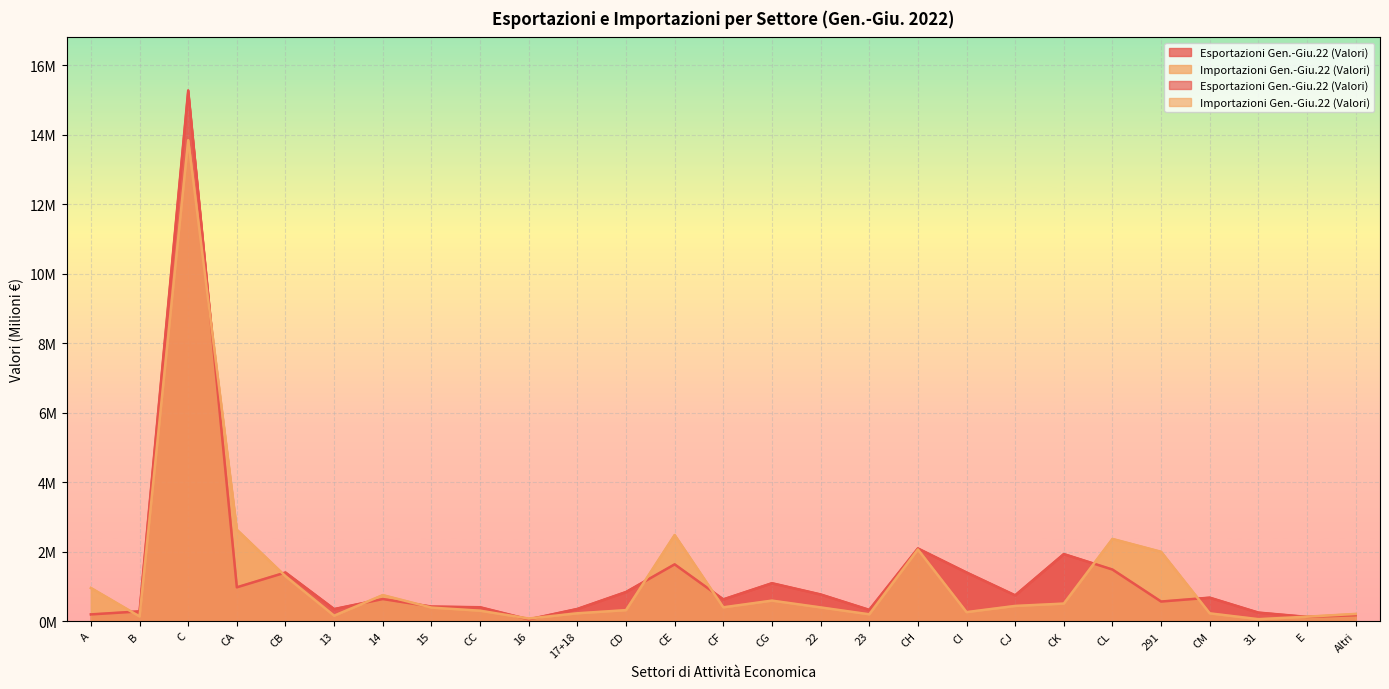

Is it true that Importazioni Gen.-Giu.22 (Valori) equals 0.1 at Altri?

False